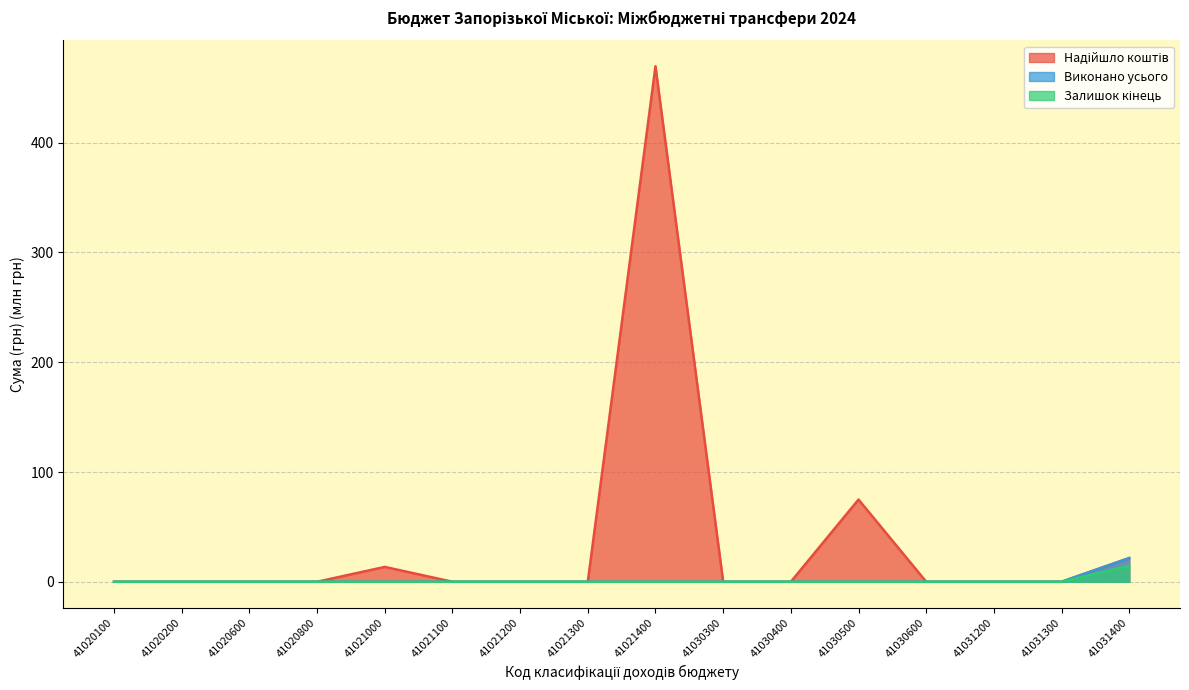

How many series are shown in this chart?

3